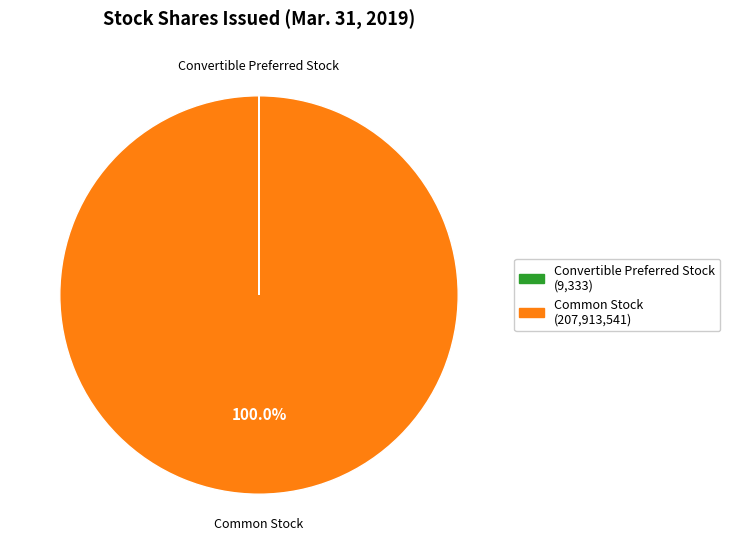

Is there a majority slice in this chart?

Yes